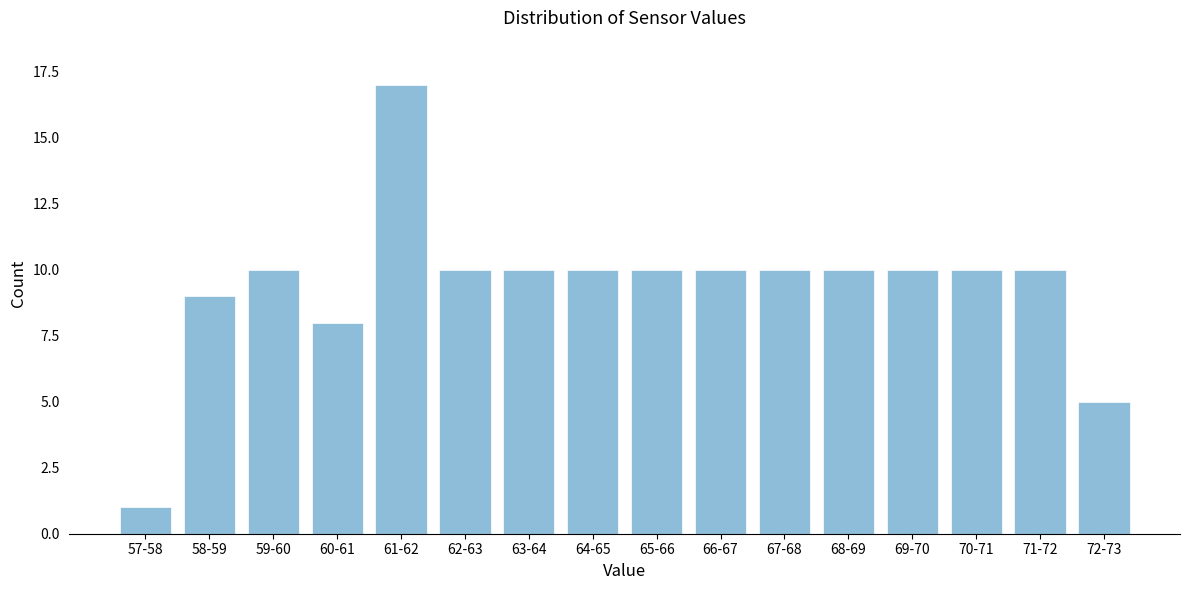

Reading left to right, transcribe all the data shown in this chart.

57-58=1	58-59=9	59-60=10	60-61=8	61-62=17	62-63=10	63-64=10	64-65=10	65-66=10	66-67=10	67-68=10	68-69=10	69-70=10	70-71=10	71-72=10	72-73=5